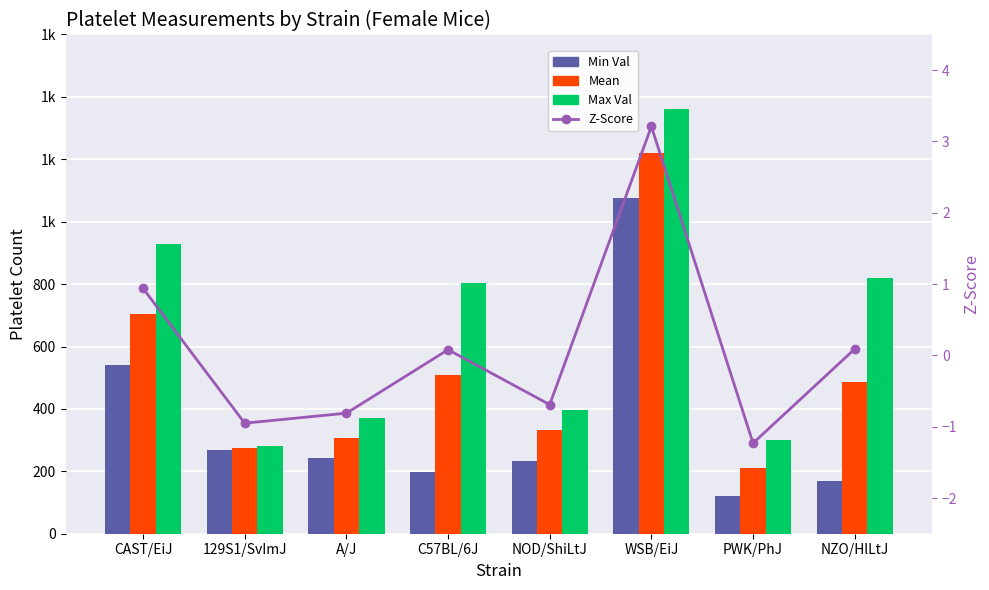

What is the total value across all series at NOD/ShiLtJ?

963.3